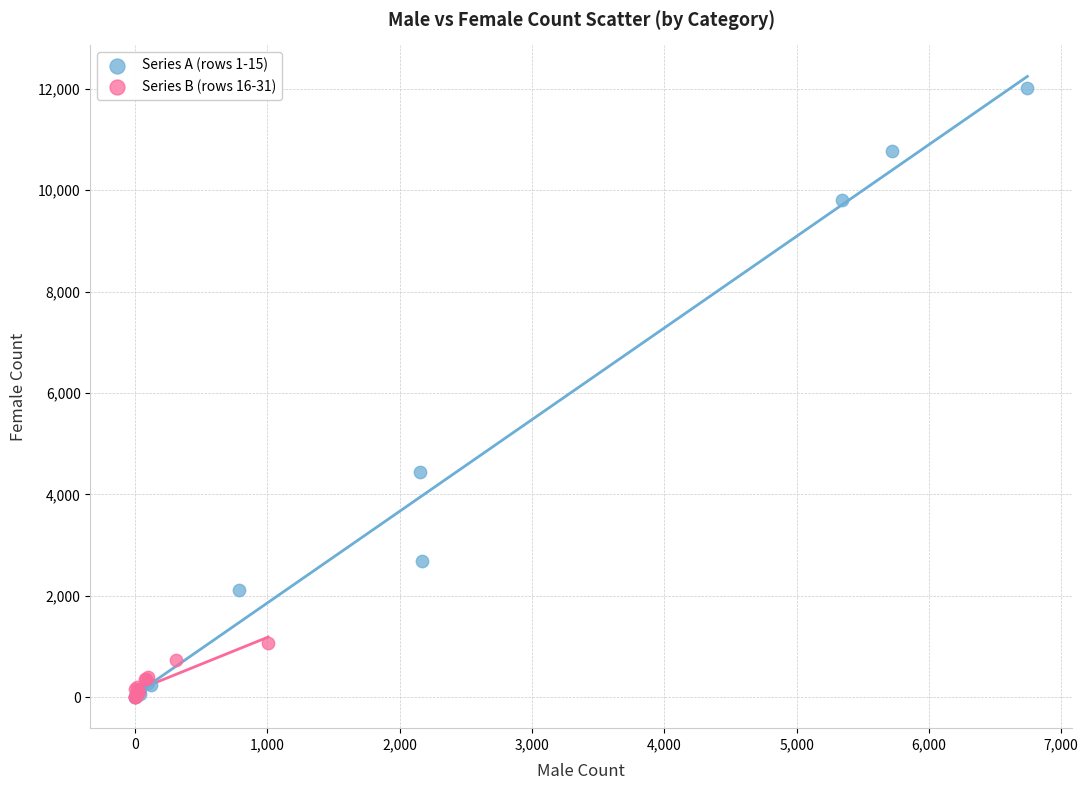

Which series reaches the maximum Y coordinate?

Series A (rows 1-15)